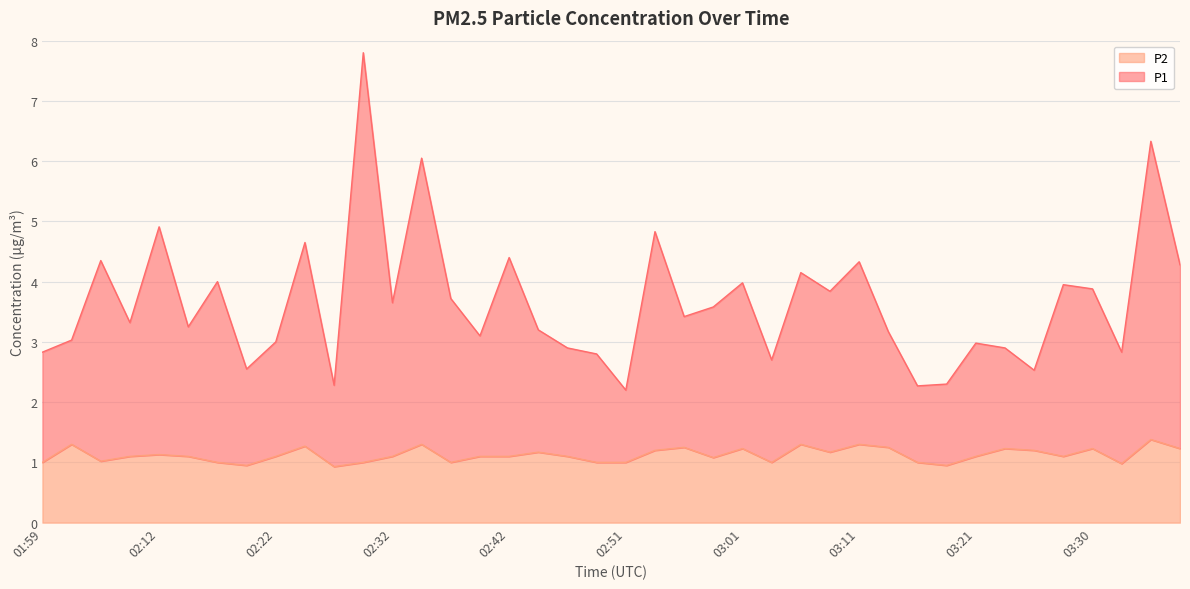

True or false: P1 and P2 intersect in this chart.

False